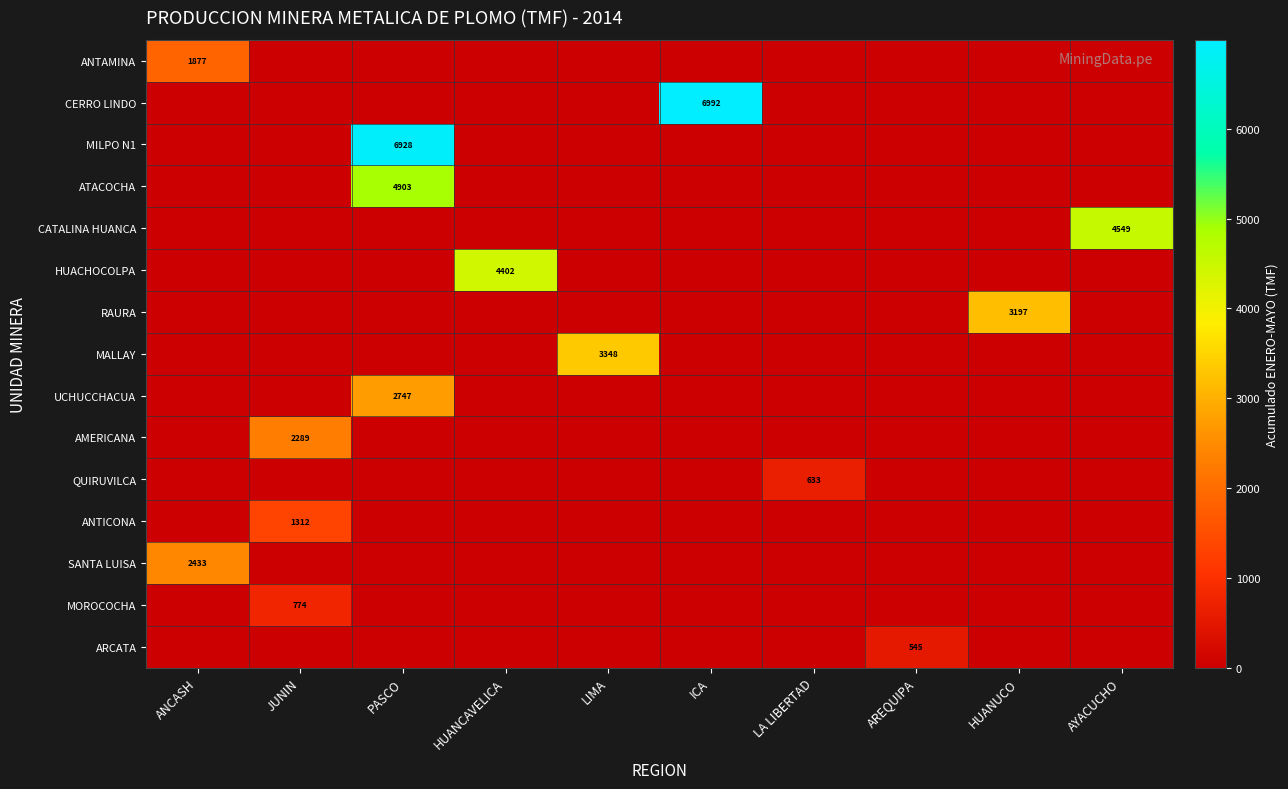

List the labels in order of HUACHOCOLPA value, smallest first.

ANCASH, JUNIN, PASCO, LIMA, ICA, LA LIBERTAD, AREQUIPA, HUANUCO, AYACUCHO, HUANCAVELICA